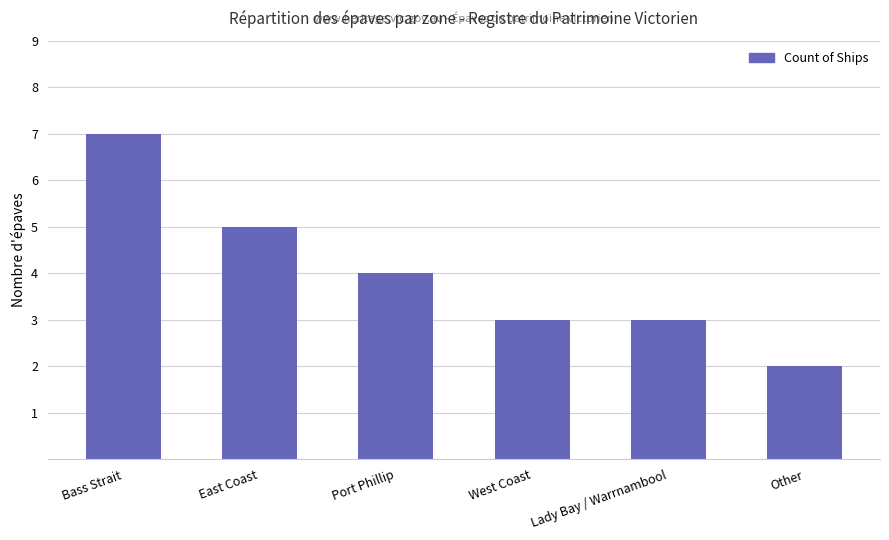

How many values are between 3 and 5?

4